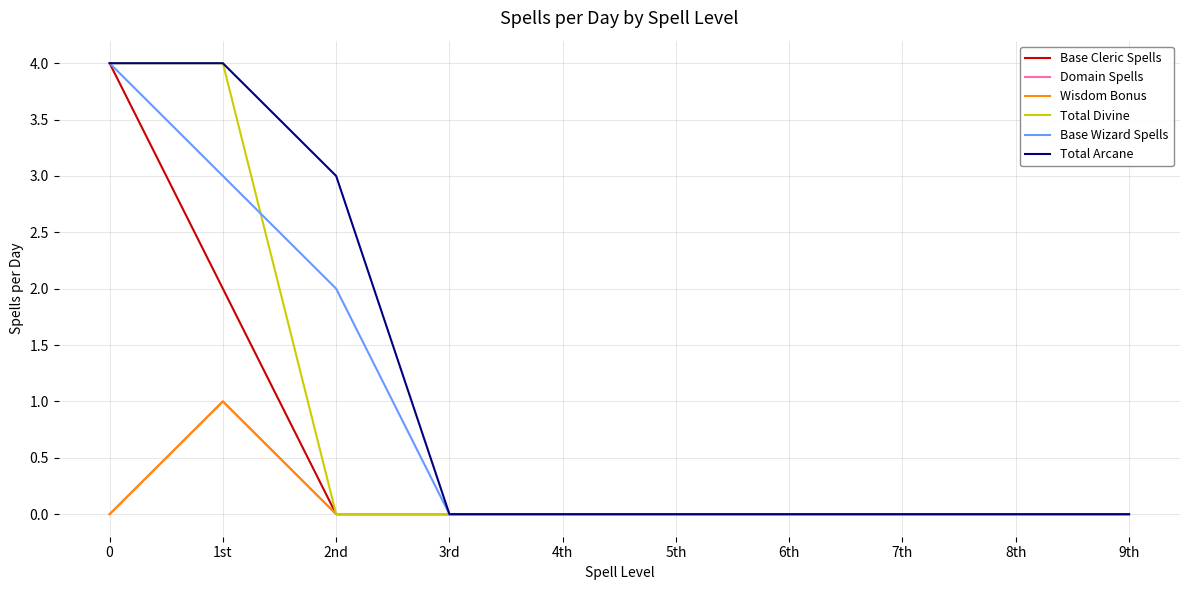

Does the chart have visible grid lines?

Yes